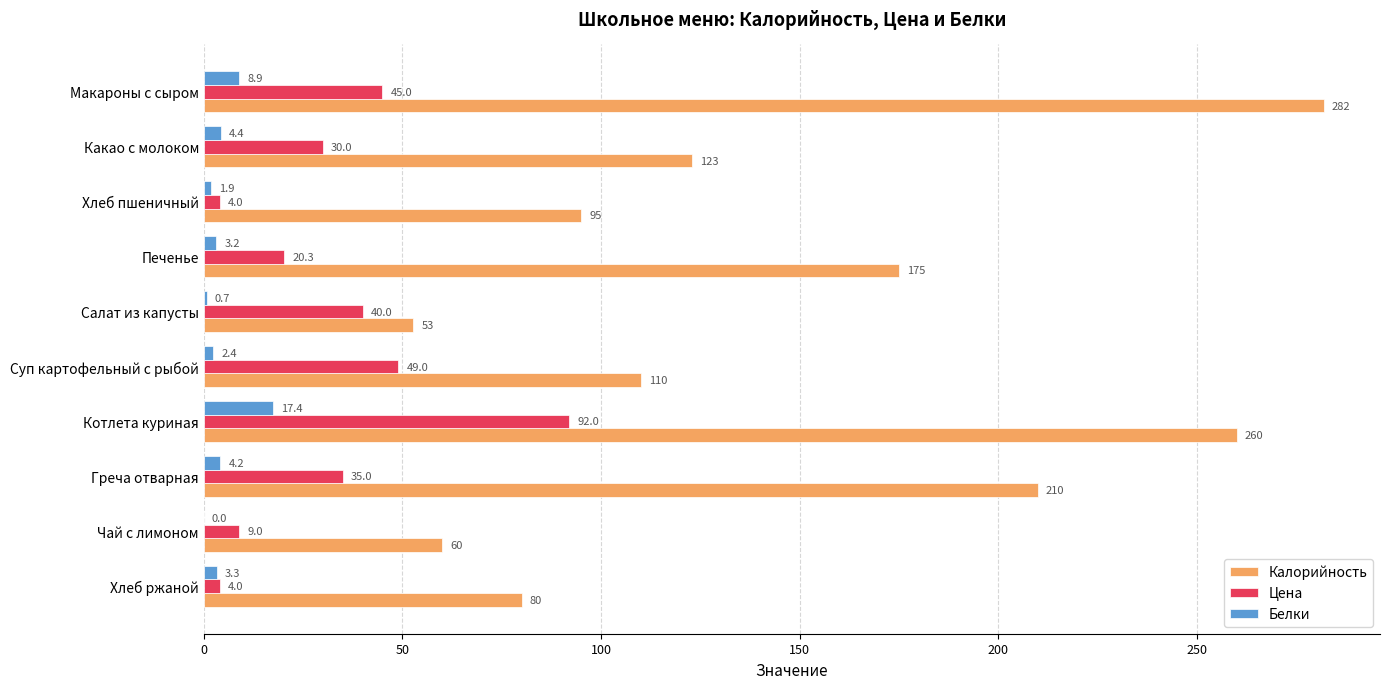

Is it true that Цена equals 35.0 at Греча отварная?

True